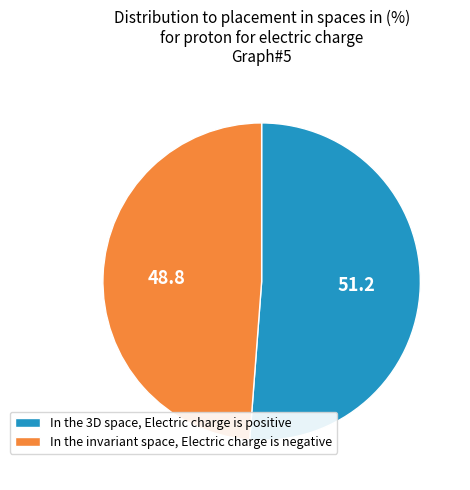

Which slice is the largest?

In the 3D space, Electric charge is positive